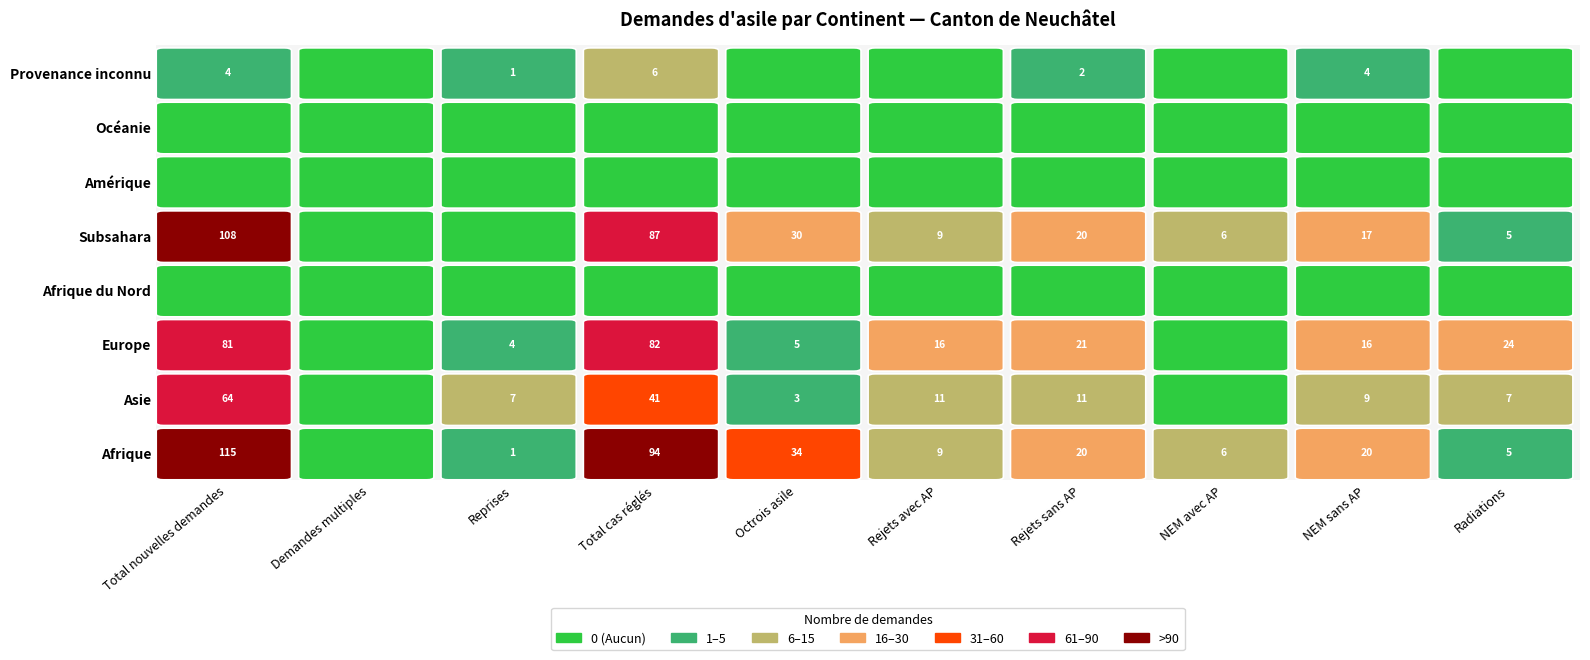

The value of Océanie at Total cas réglés is 0. True or false?

True